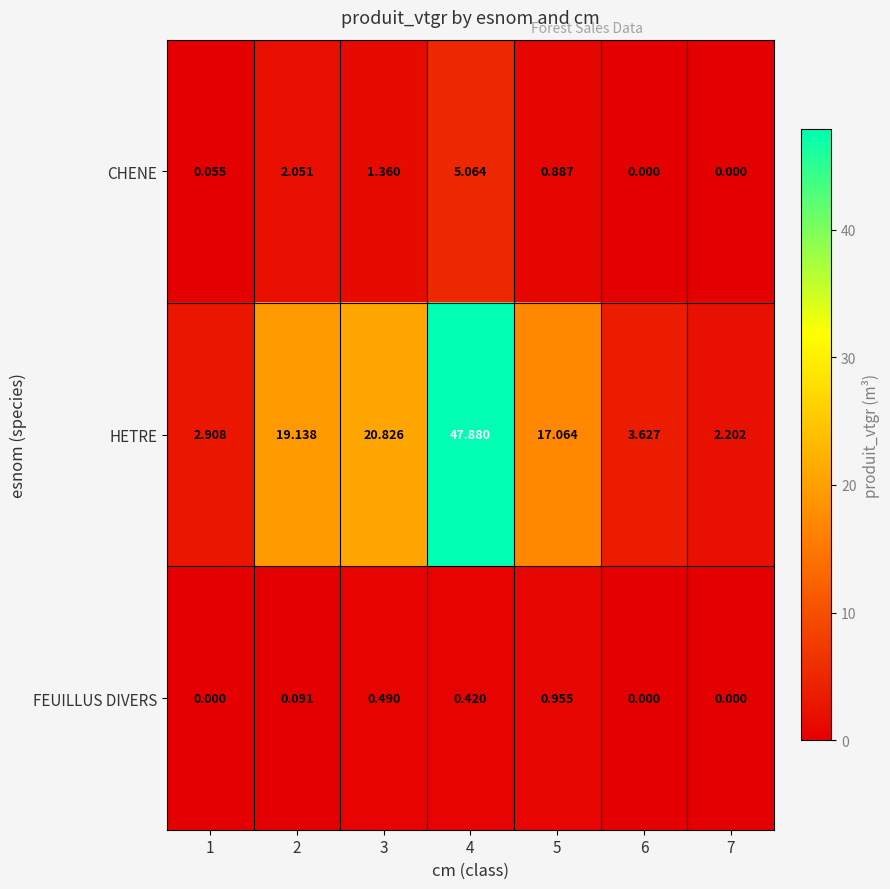

Is the value of CHENE at 5 greater than the value of FEUILLUS DIVERS at 7?

Yes